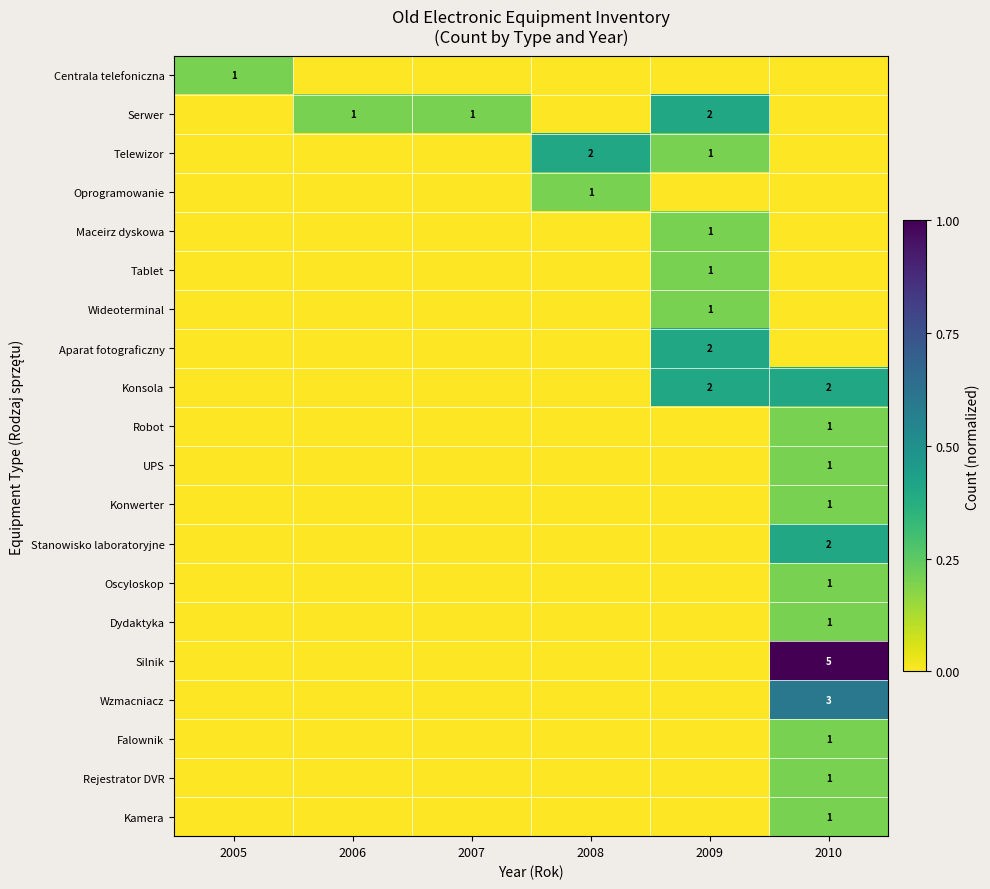

The Oprogramowanie series shows 0 at 2008. True or false?

False